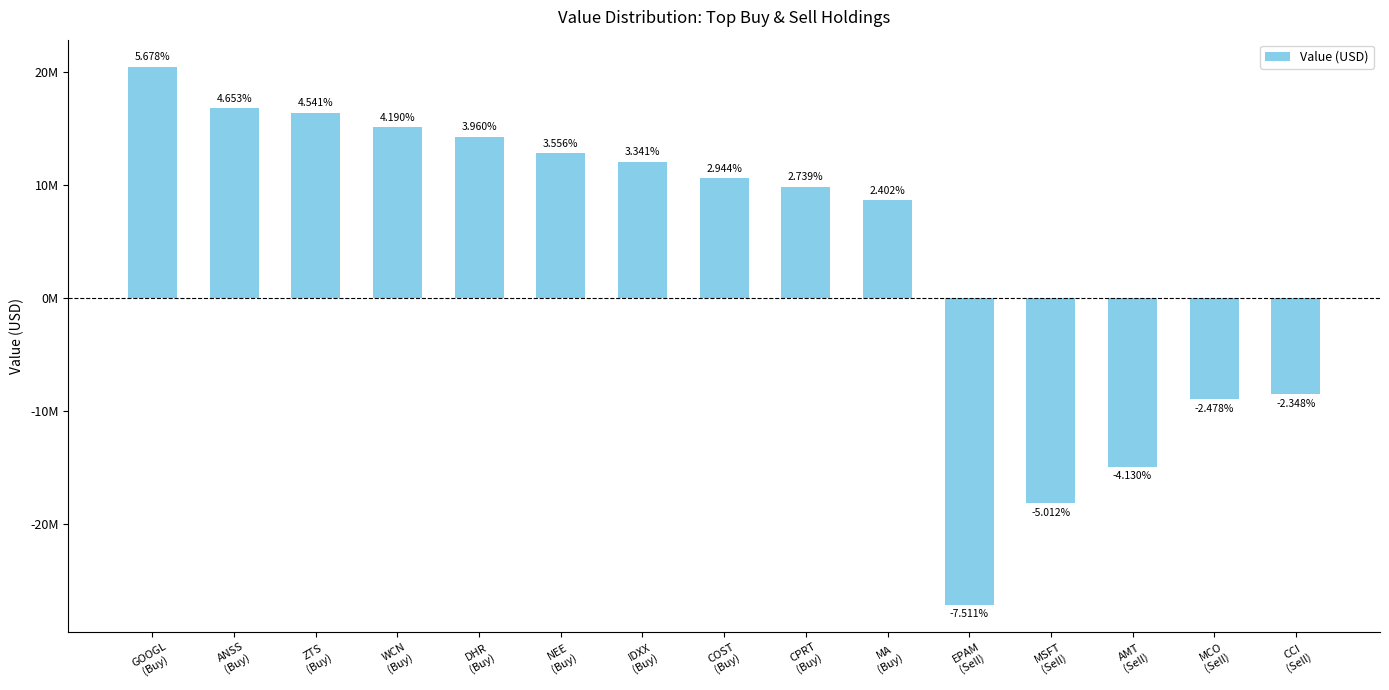

What is the label of the 4th bar from the right?

MSFT
(Sell)